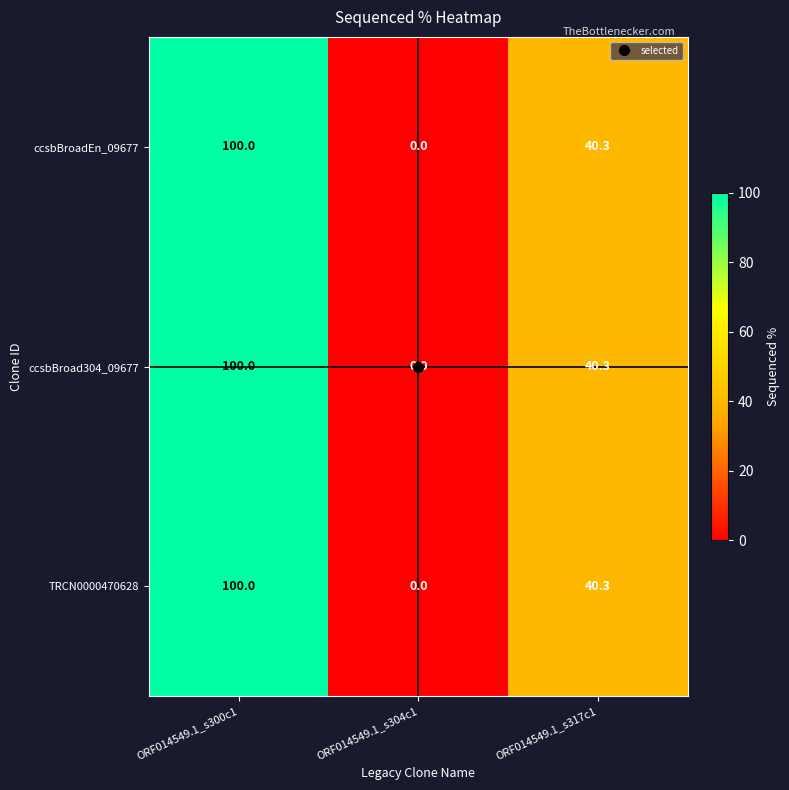

Count the ccsbBroad304_09677 values in the range 0 to 100.

3